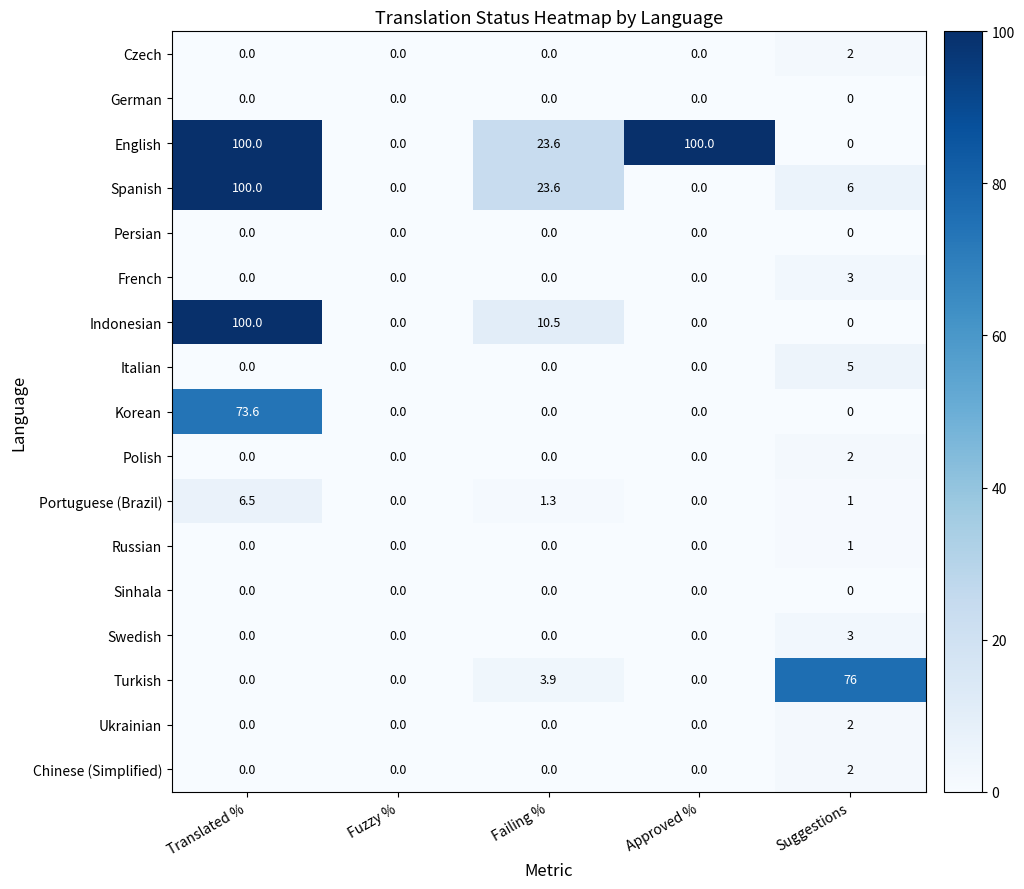

The value of Ukrainian at Suggestions is 2.0. True or false?

True